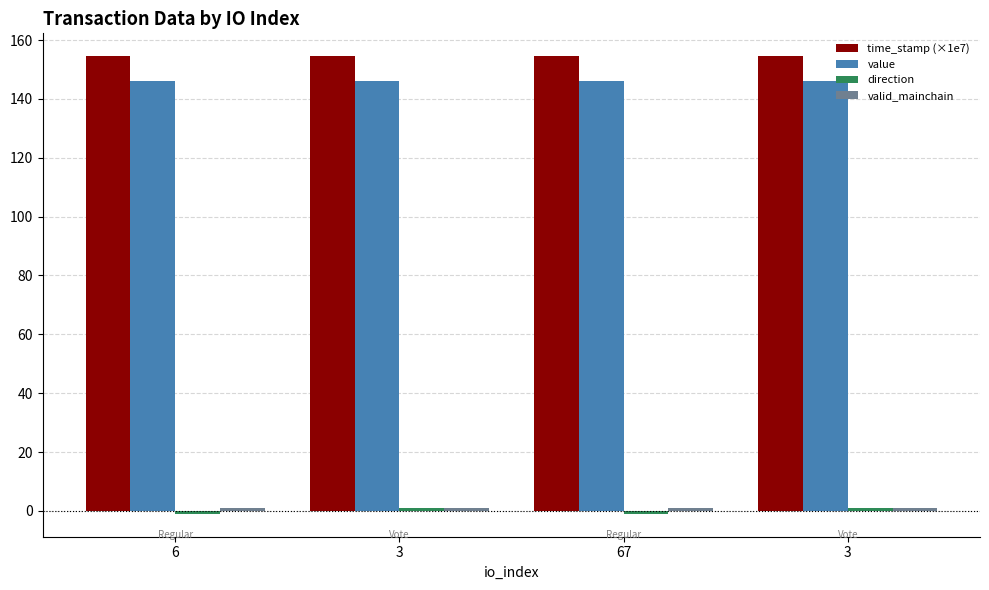

Are the bars horizontal?

No